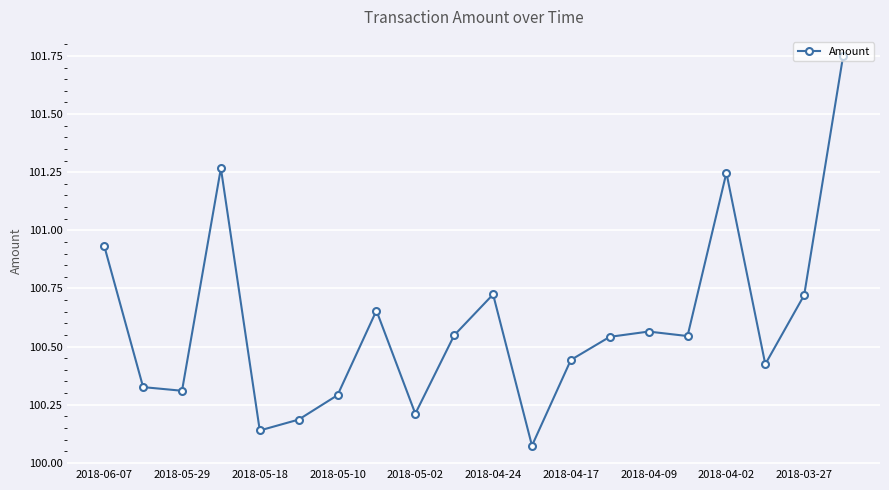

True or false: the data has more than 1 interior local peaks.

True